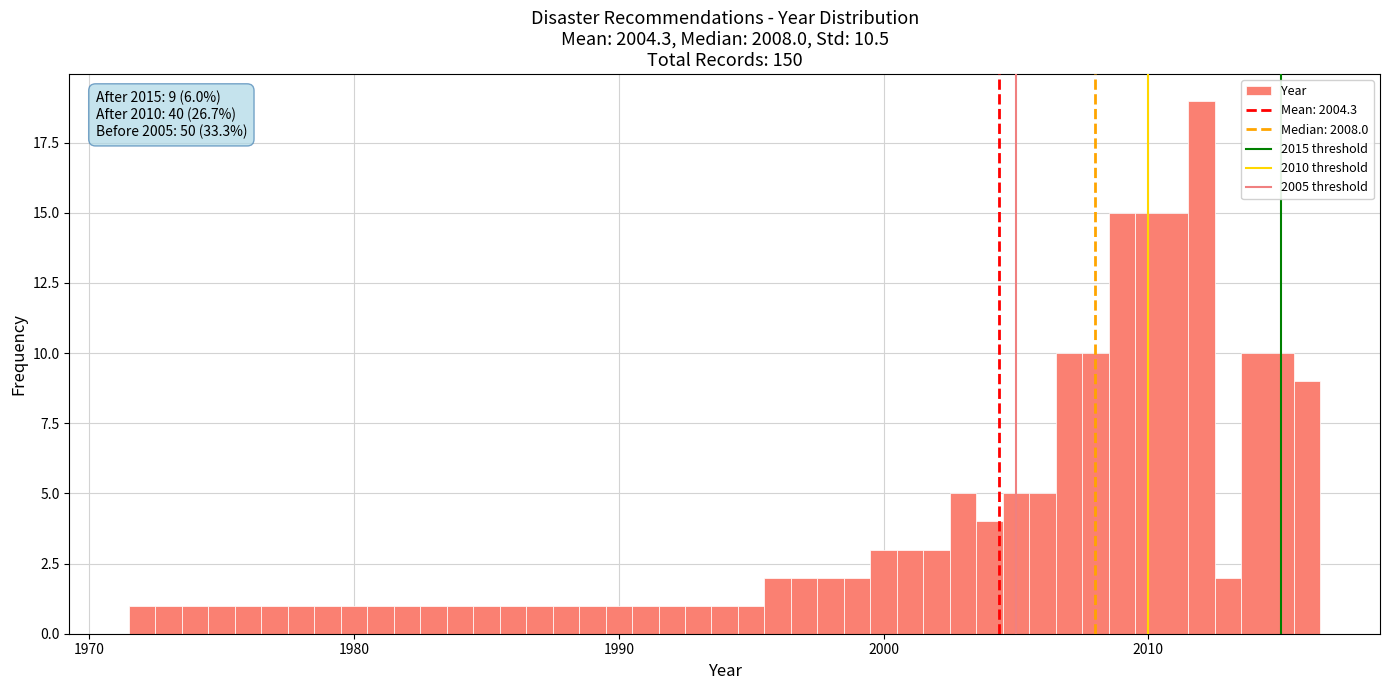

Read against the x-axis, roughly where is the centre of the tallest bar?

2012